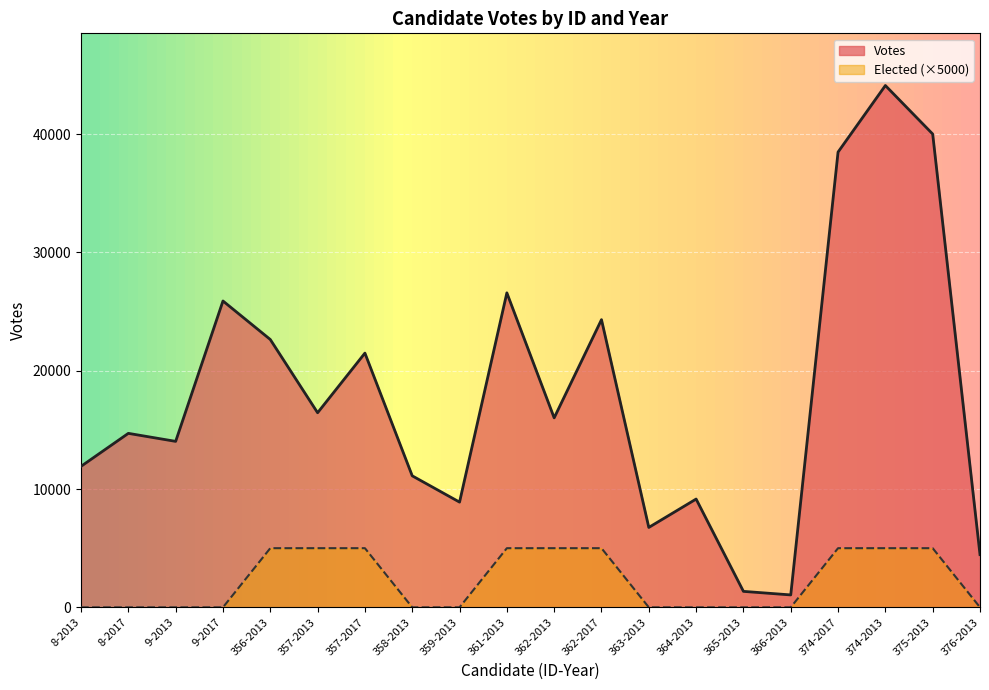

How many series are shown in this chart?

2